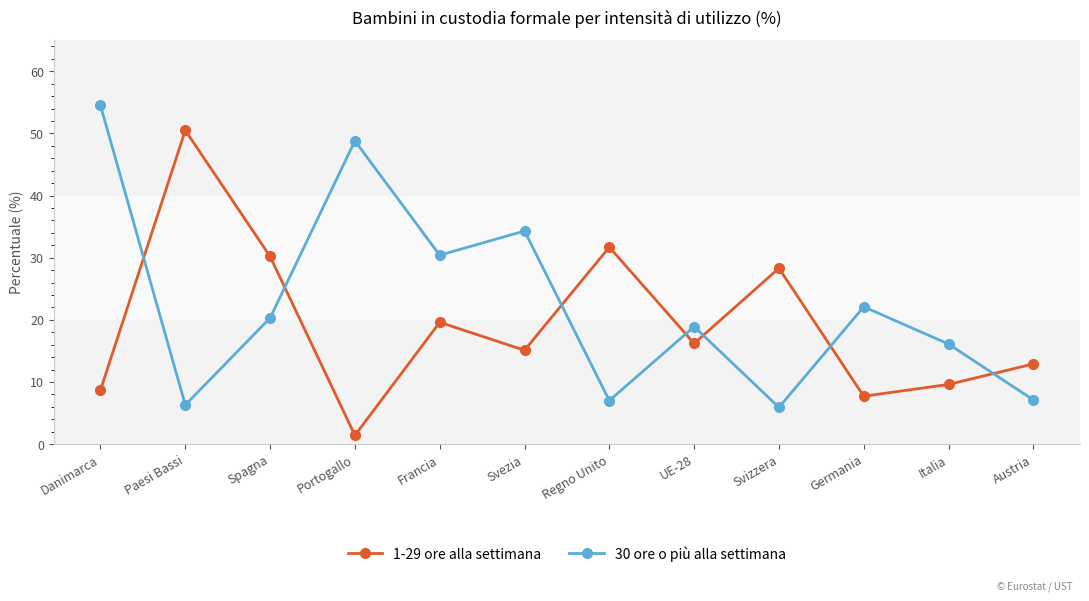

At how many categories does at least one series exceed 20?

9